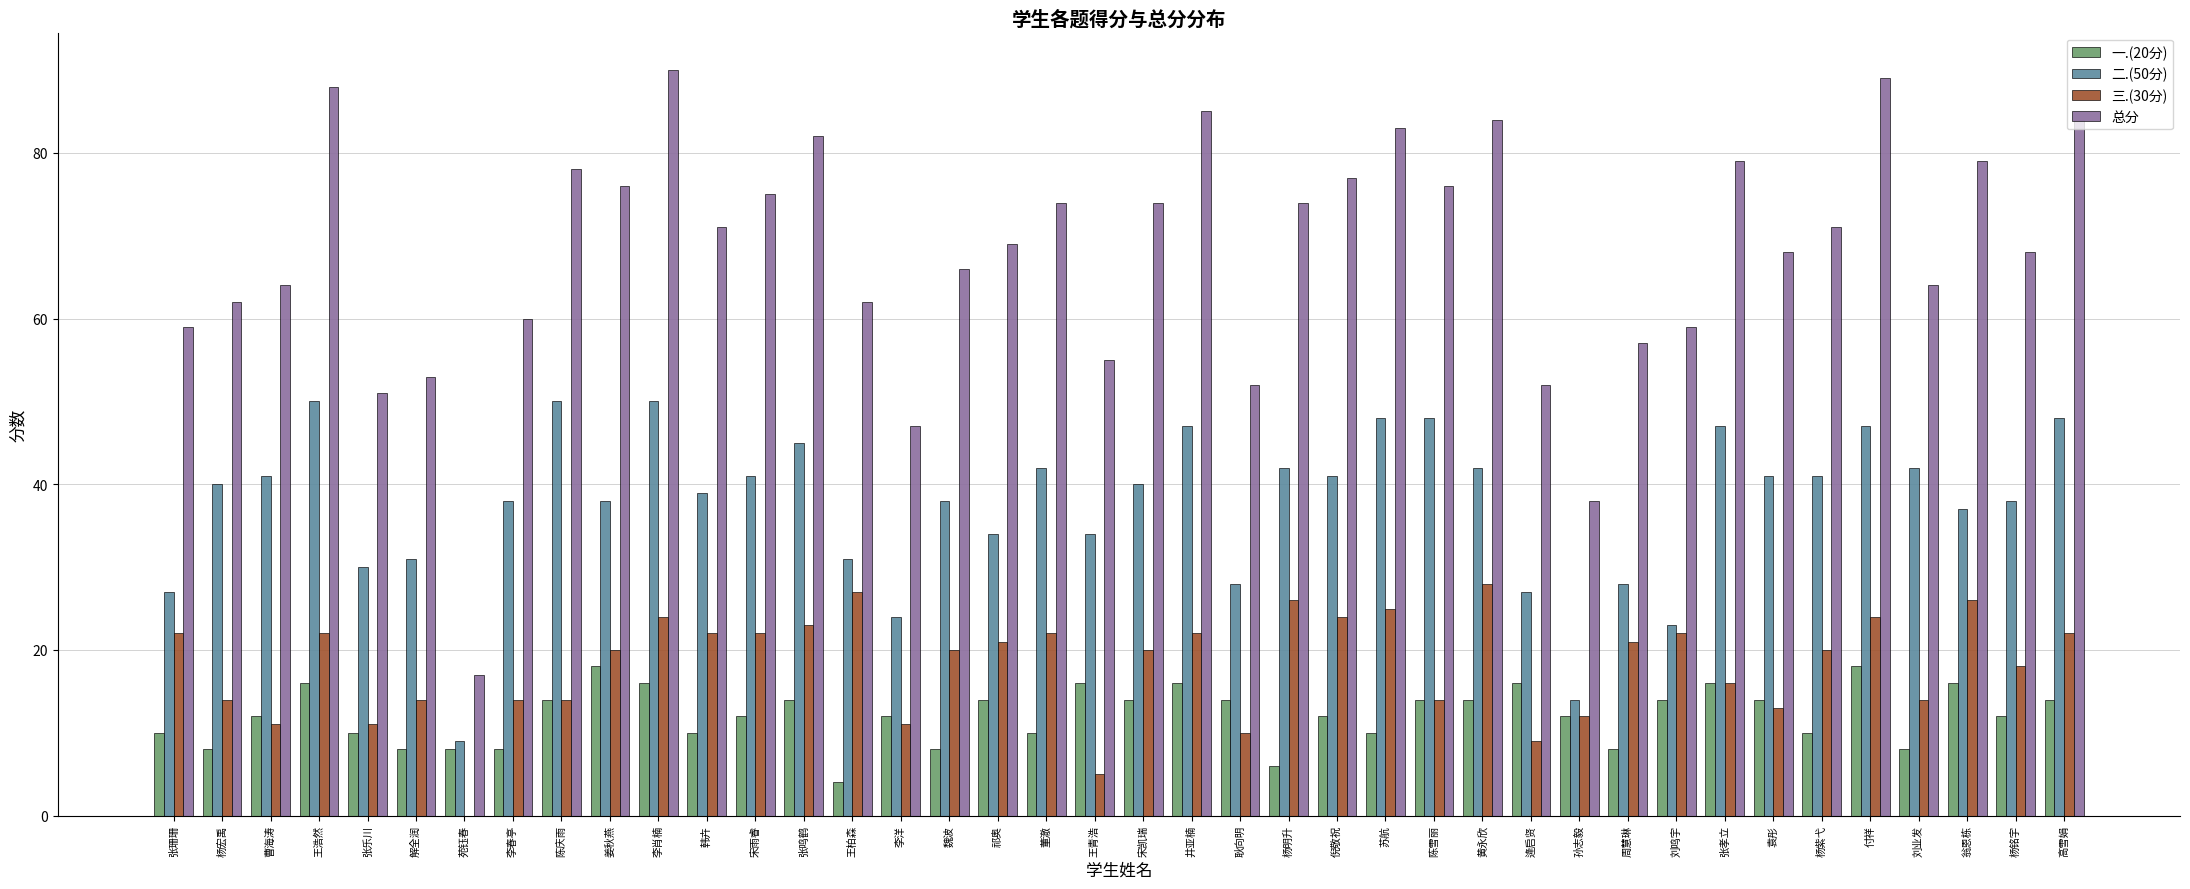

How many groups of bars are there?

40